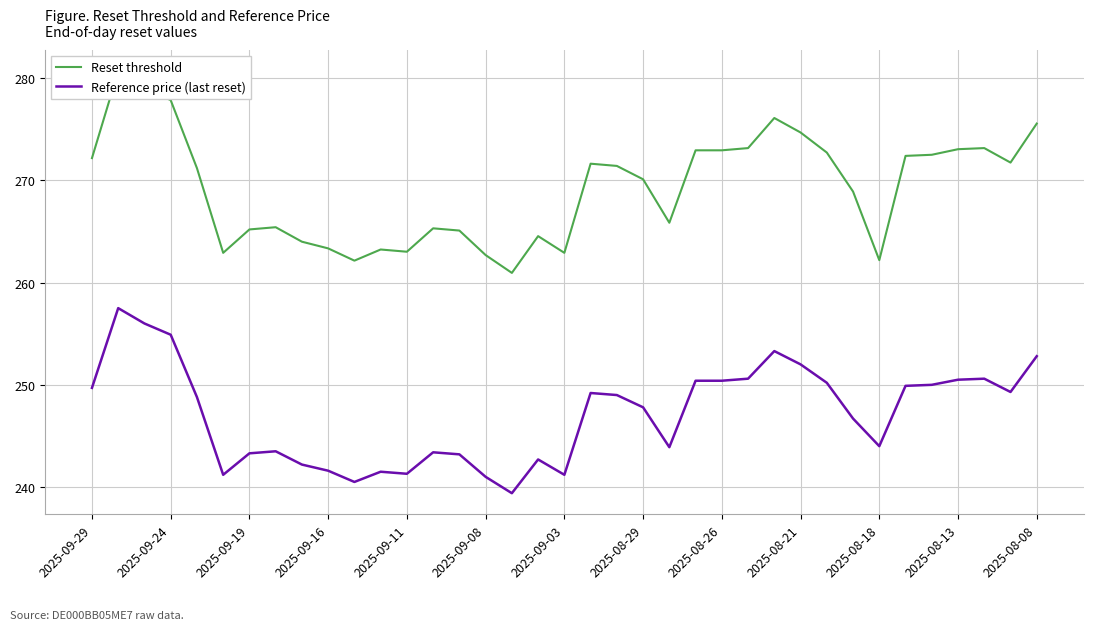

True or false: Reference price (last reset) has a value of 84.9 at 14.

False